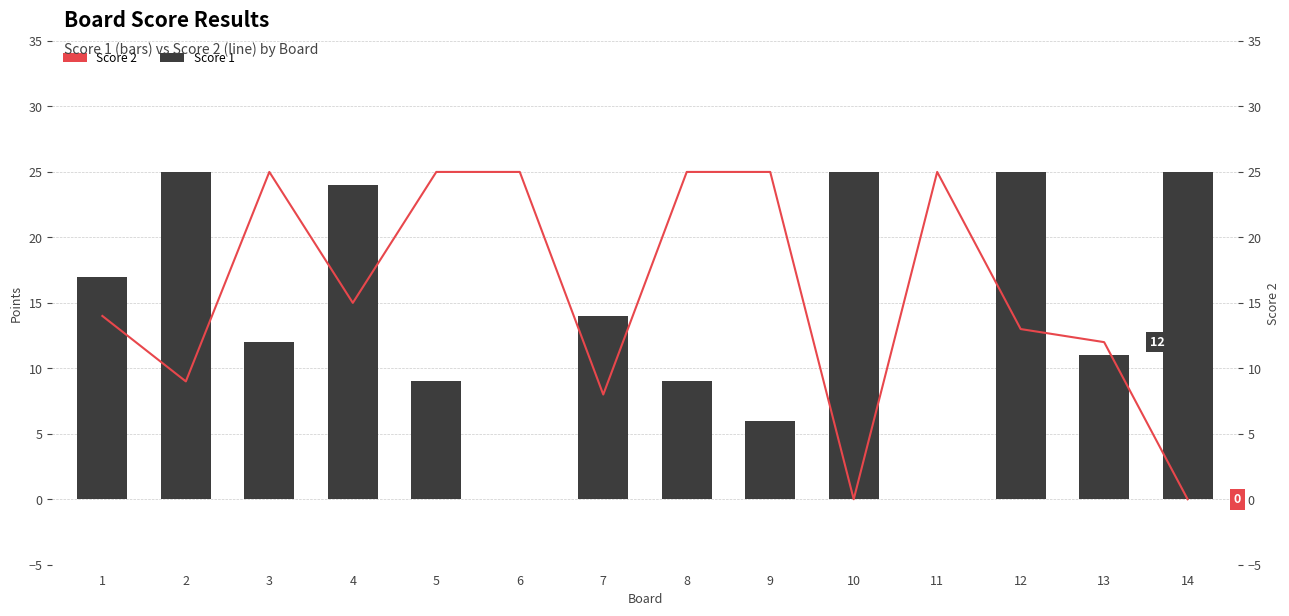

At how many categories does at least one series exceed 15?

12